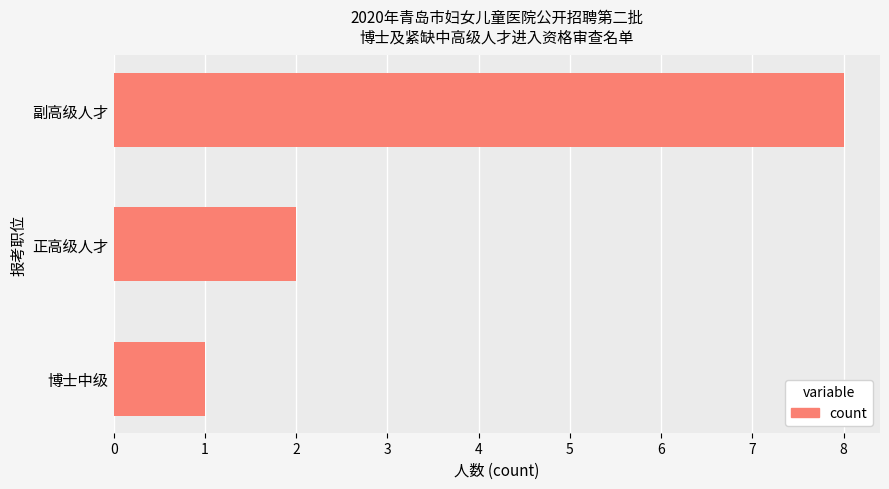

List the labels in order of value, largest first.

副高级人才, 正高级人才, 博士中级